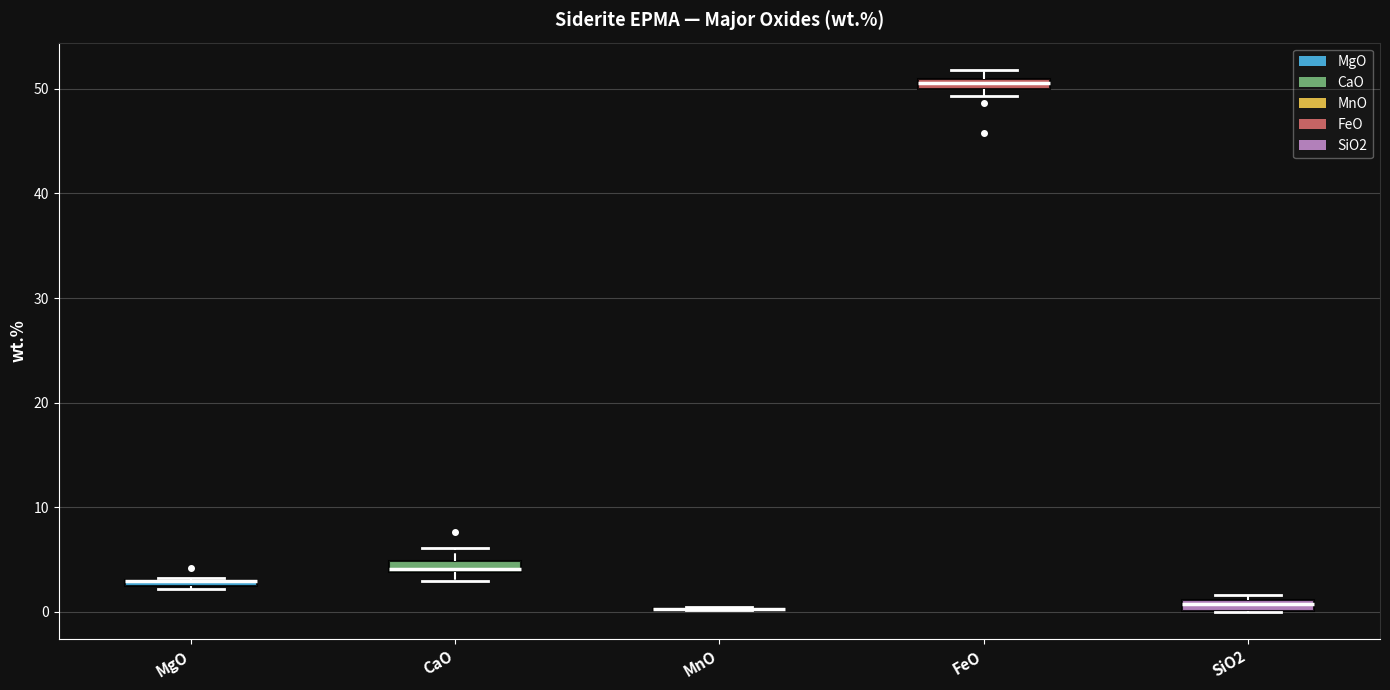

Where is the lower edge of the box for FeO on the y-axis? The values are not printed on the chart, so give them approximately, as read against the axis.

50